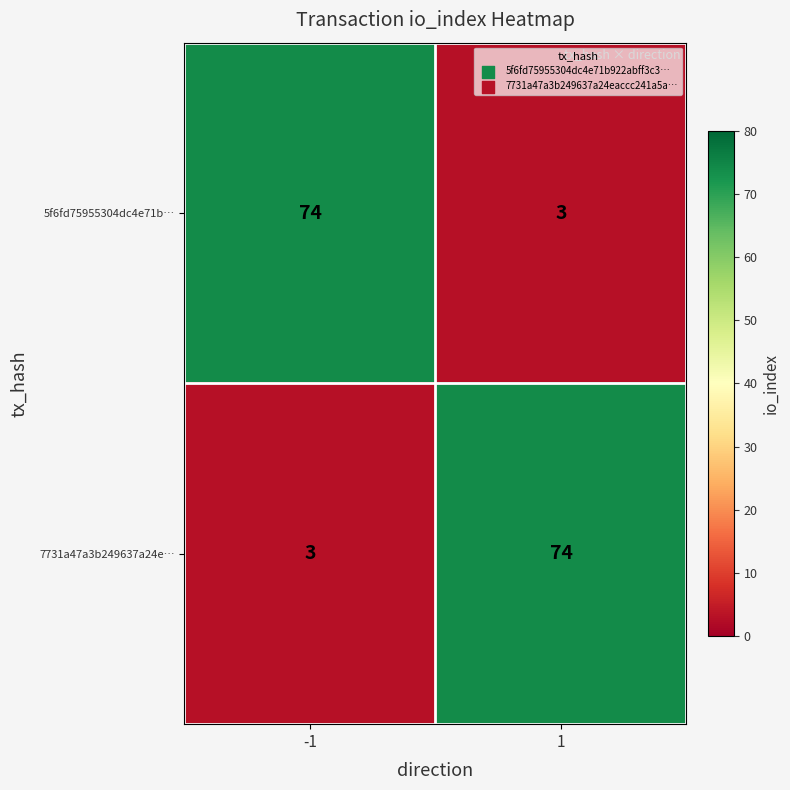

What is the minimum value shown in the chart?

3